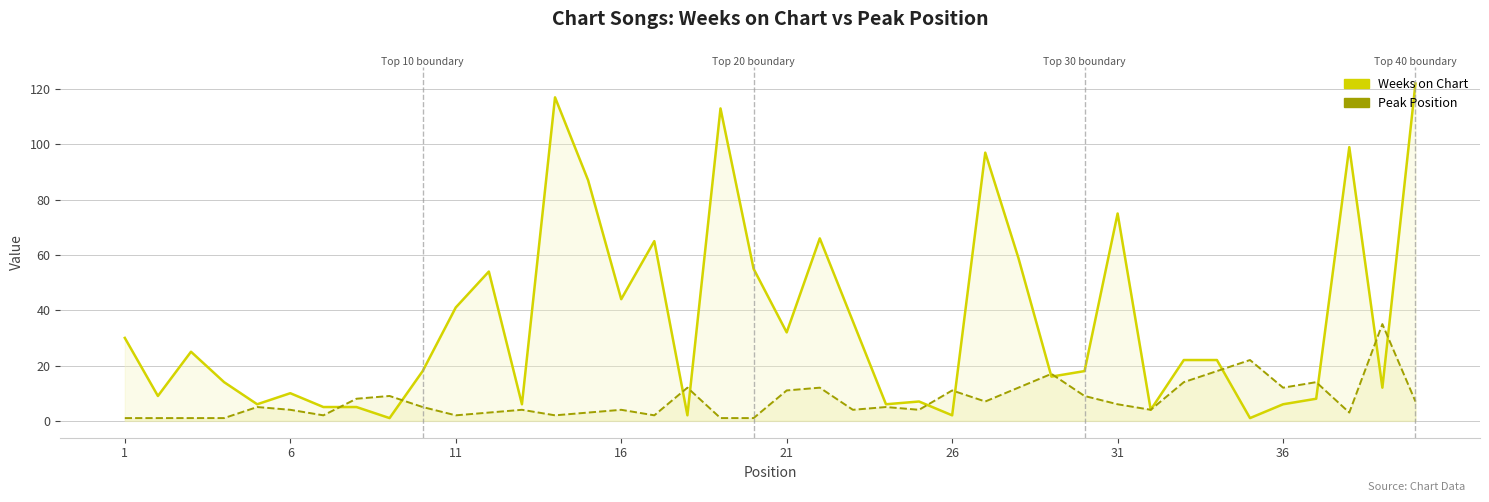

What is the sum of all Peak Position values?

298